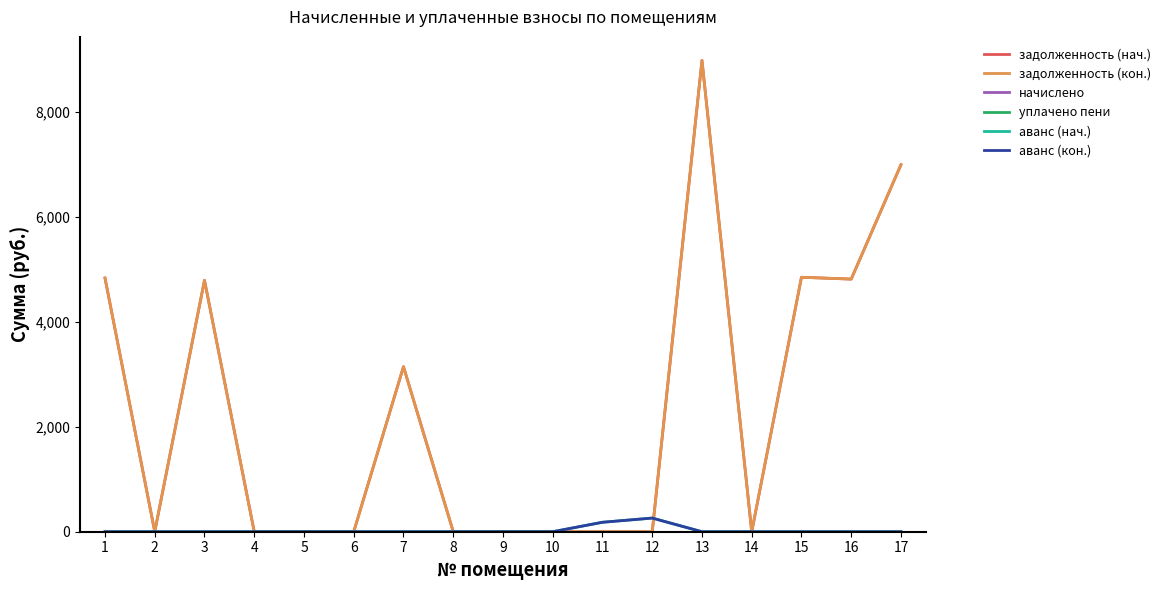

Which series changed the most between 6 and 8?

задолженность (нач.)